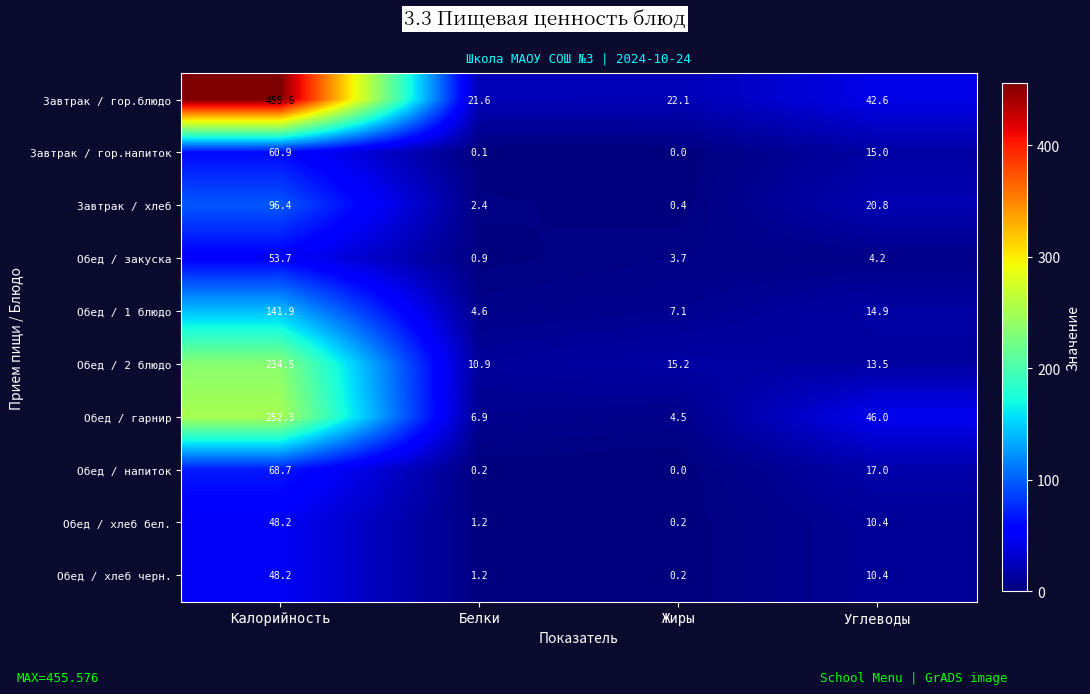

Rank the categories by Обед / 1 блюдо value from highest to lowest.

Калорийность, Углеводы, Жиры, Белки